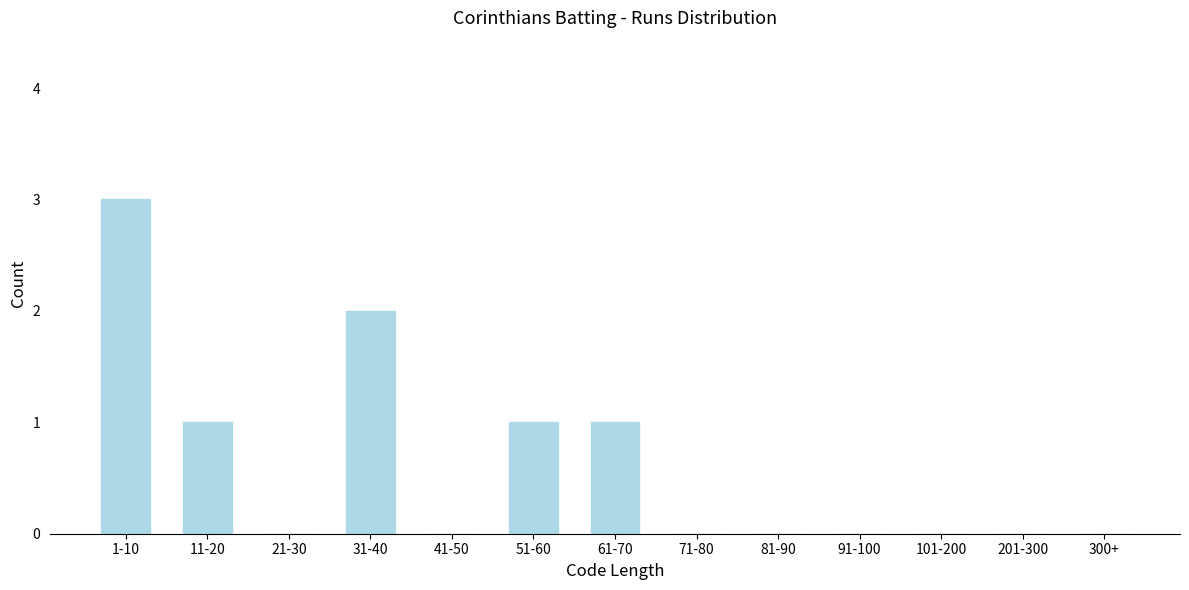

Reading left to right, transcribe all the data shown in this chart.

1-10=3	11-20=1	21-30=0	31-40=2	41-50=0	51-60=1	61-70=1	71-80=0	81-90=0	91-100=0	101-200=0	201-300=0	300+=0